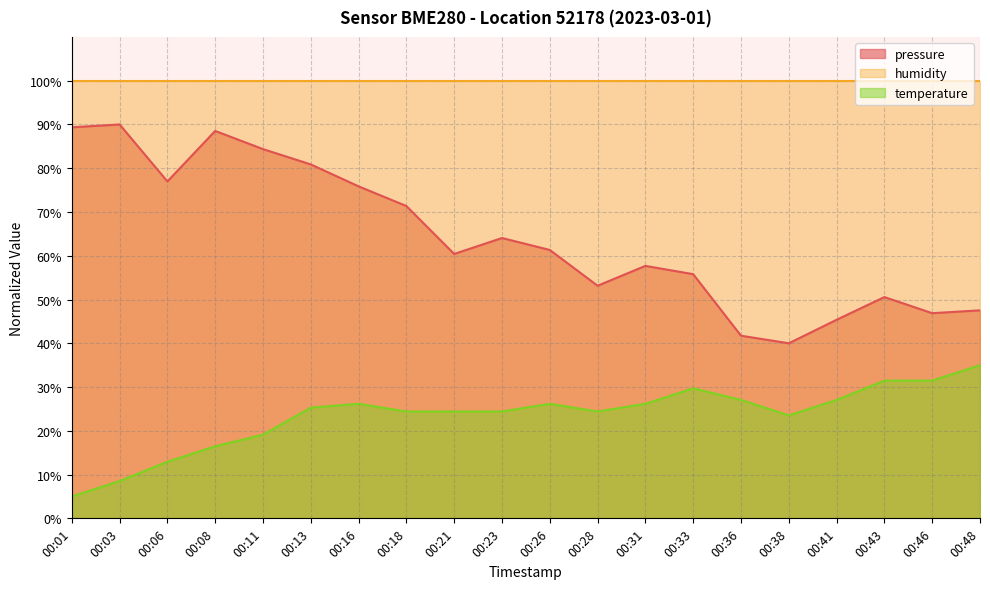

What is the sum of all pressure values?

1281.8